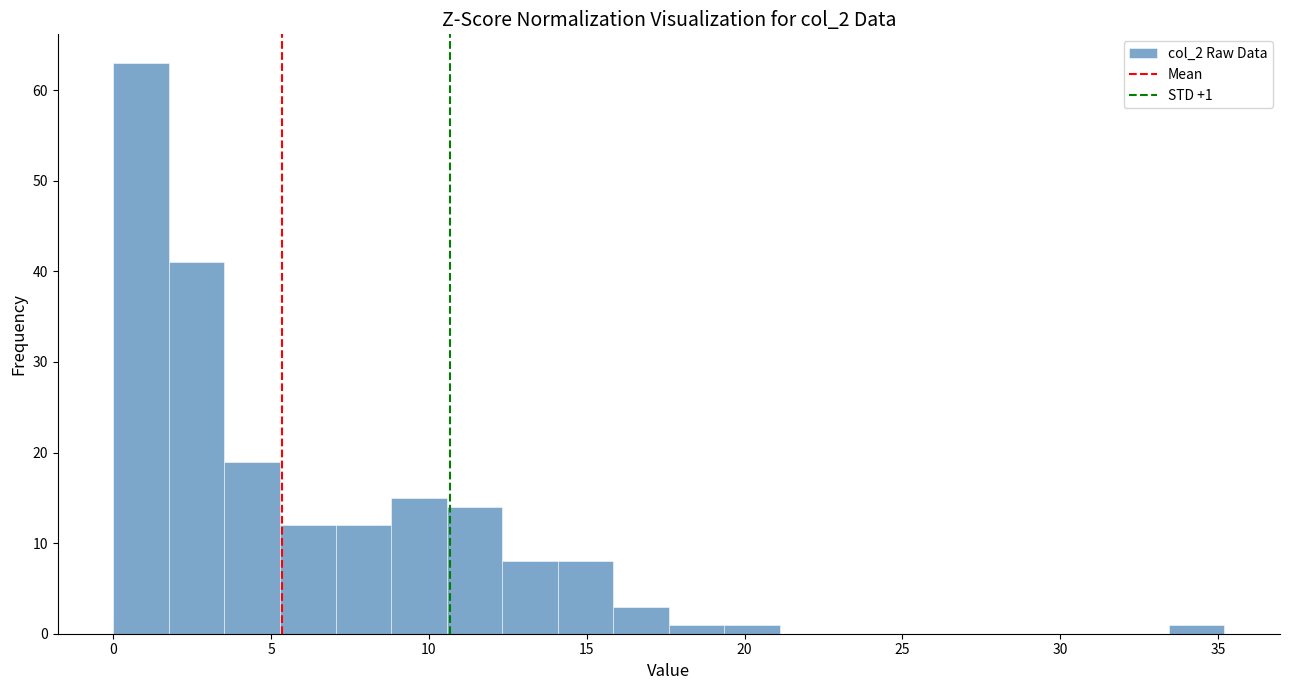

Around what value on the x-axis is the tallest bar? Give the approximate position of its centre, as read against the axis.

1.0